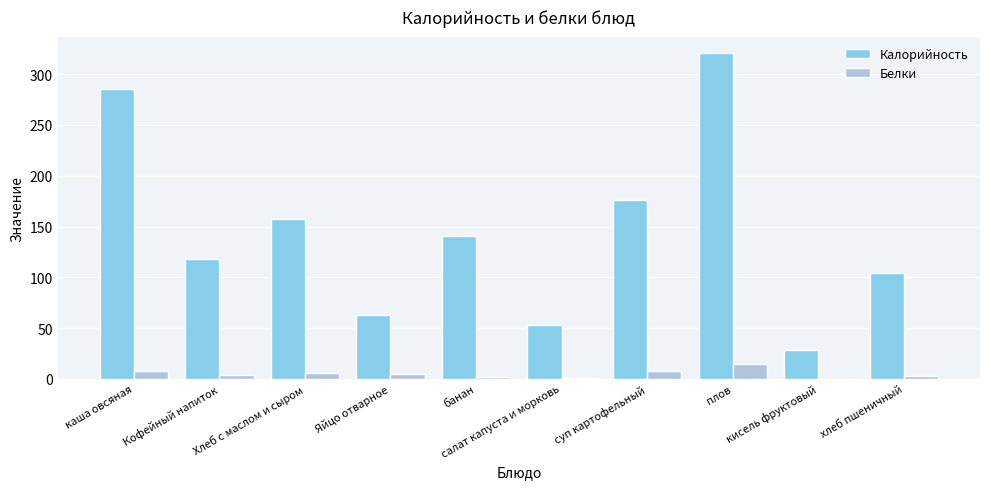

Read the Белки value at плов, to the nearest 5.

15